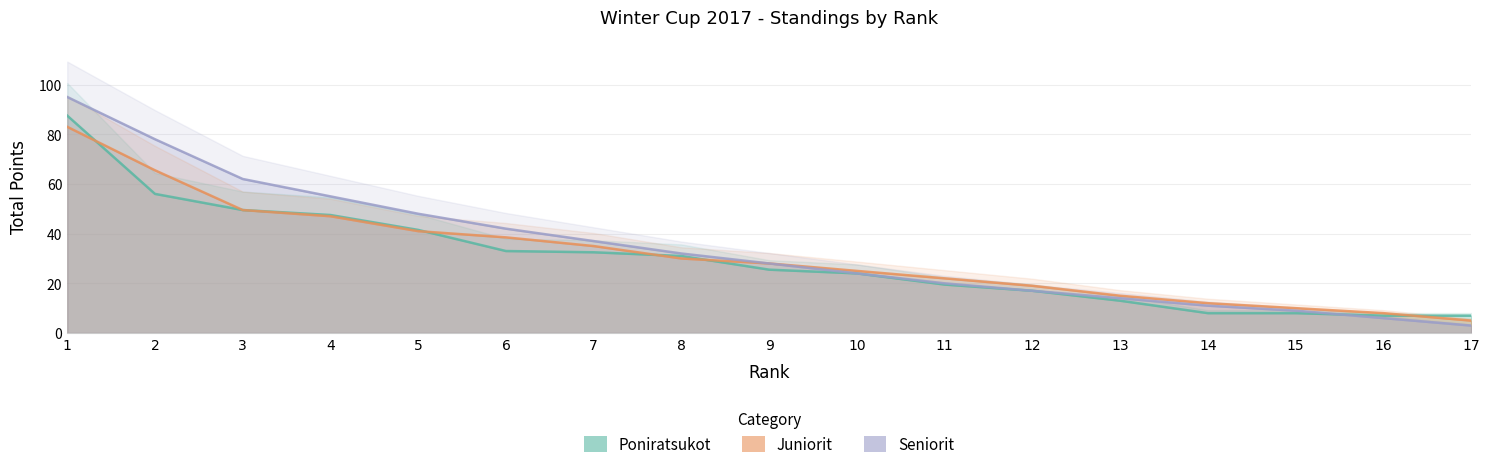

What is the sum of the Seniorit values at 12 and 10?

41.0